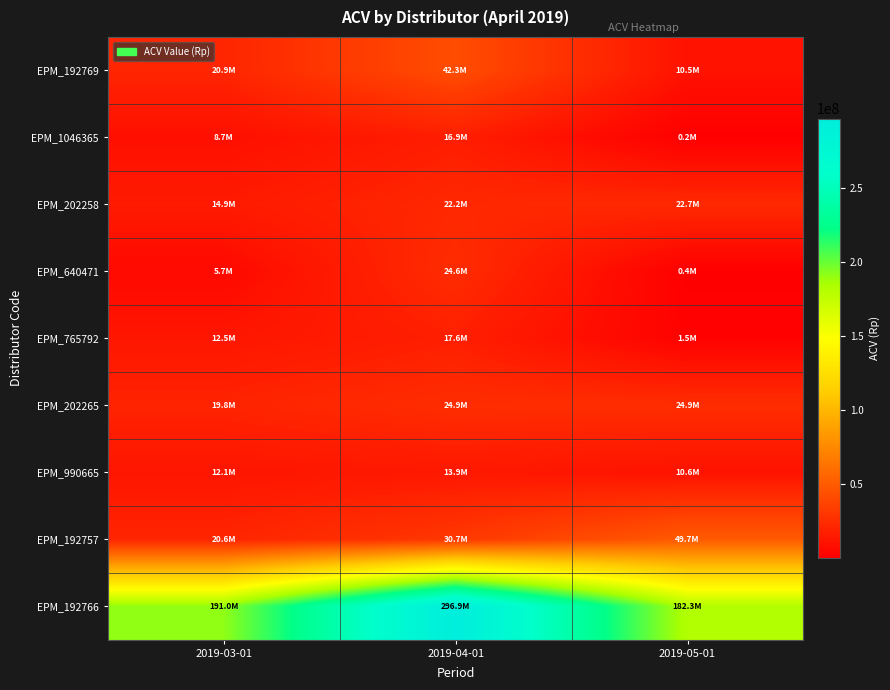

At 2019-03-01, list the series in order from largest to smallest.

EPM_192766, EPM_192769, EPM_192757, EPM_202265, EPM_202258, EPM_765792, EPM_990665, EPM_1046365, EPM_640471